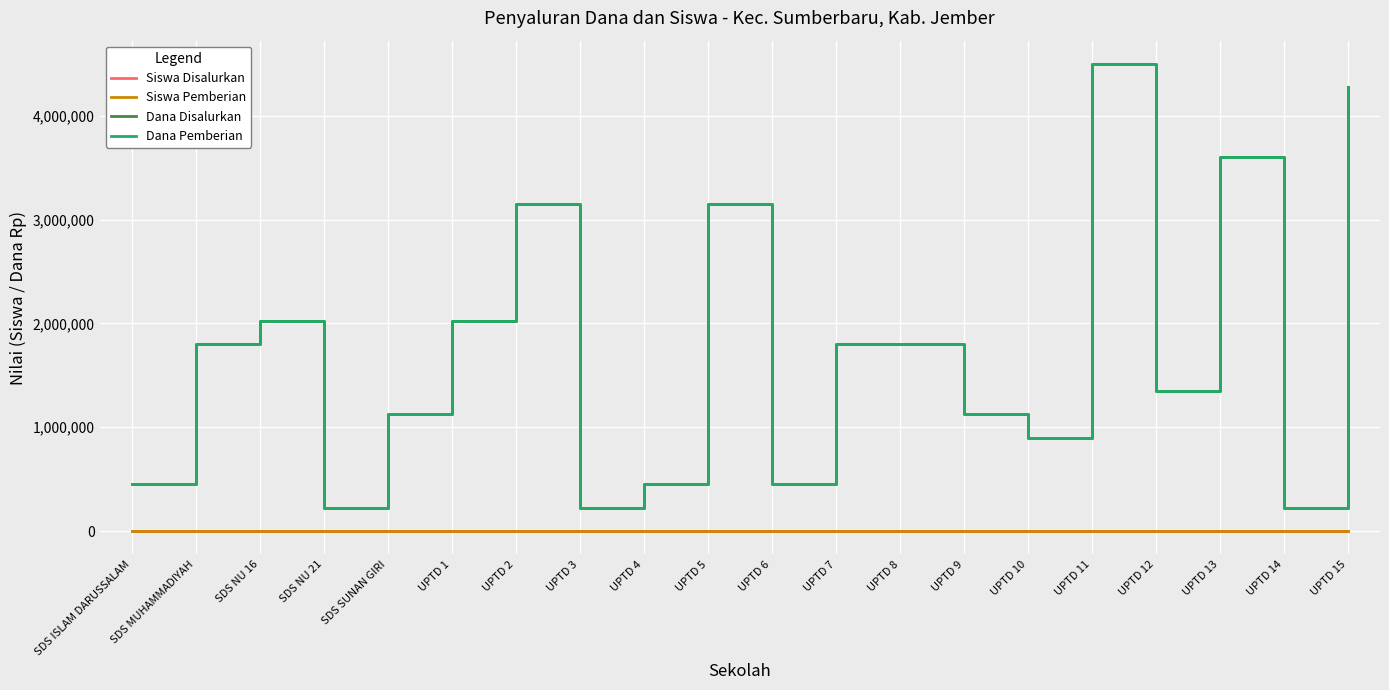

True or false: Siswa Pemberian and Dana Disalurkan intersect in this chart.

False